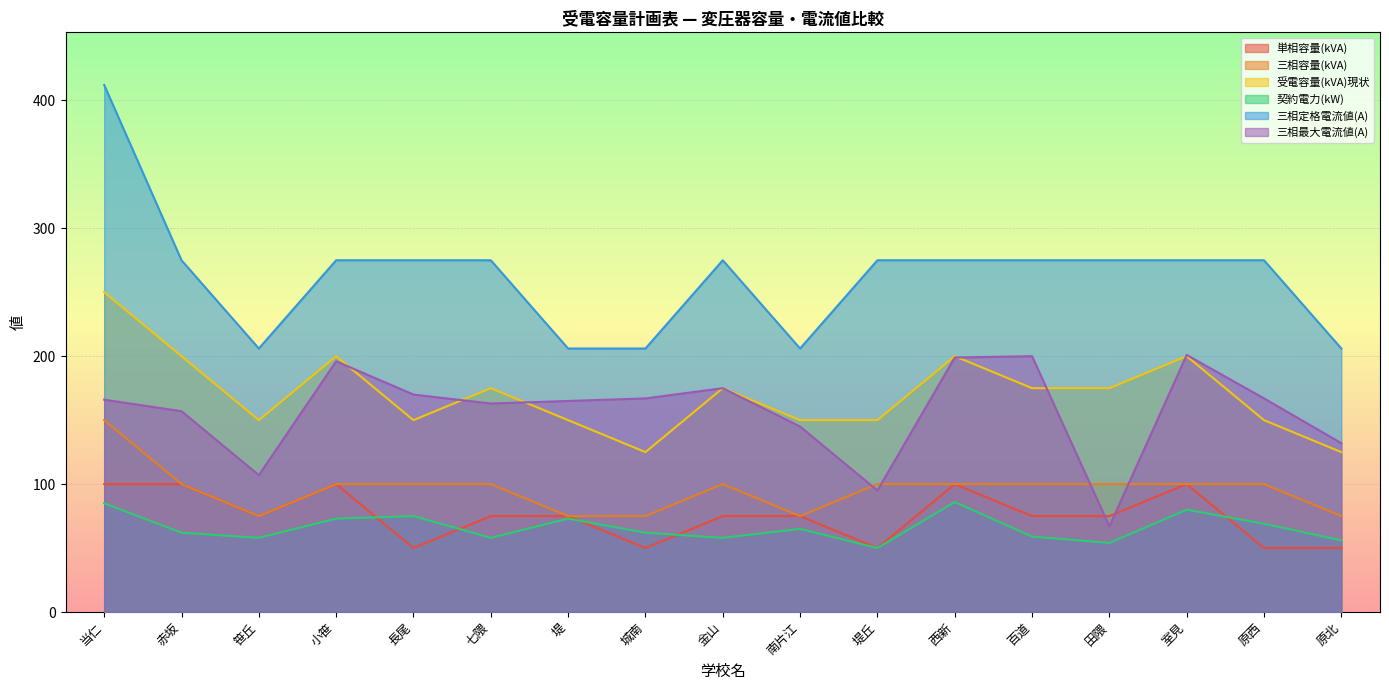

Where is the first local minimum for 単相容量(kVA)?

笹丘